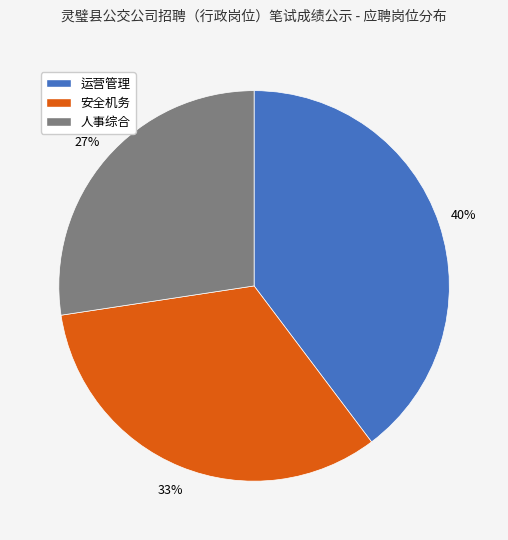

What percentage is the 人事综合 slice, to the nearest percent?

27%